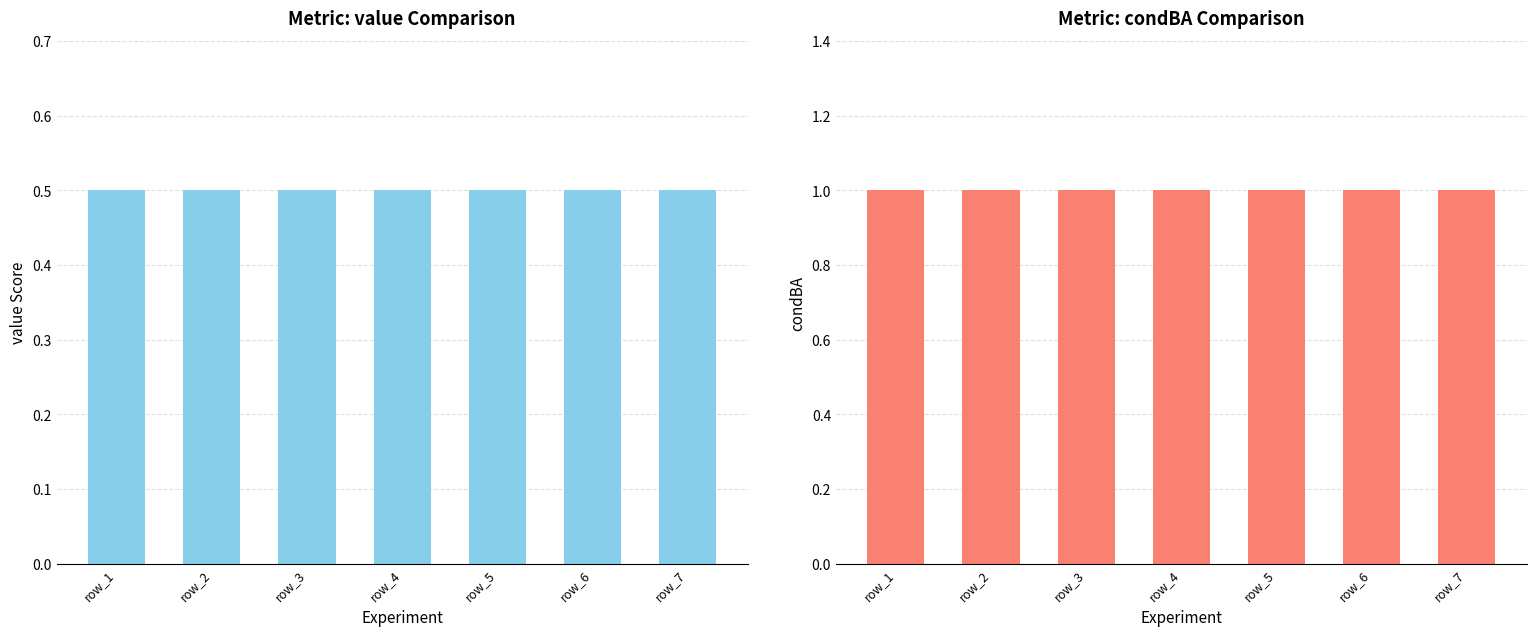

Reading left to right, transcribe all the data shown in this chart.

value: row_1=0.5	row_2=0.5	row_3=0.5	row_4=0.5	row_5=0.5	row_6=0.5	row_7=0.5
condBA: row_1=1.0	row_2=1.0	row_3=1.0	row_4=1.0	row_5=1.0	row_6=1.0	row_7=1.0